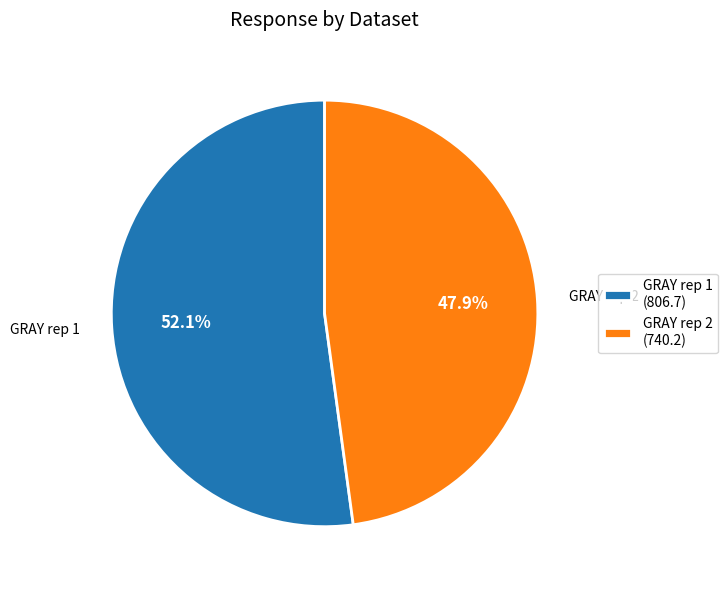

Combined, what portion of the pie is GRAY rep 1 (806.7) and GRAY rep 2 (740.2)?

100.0%